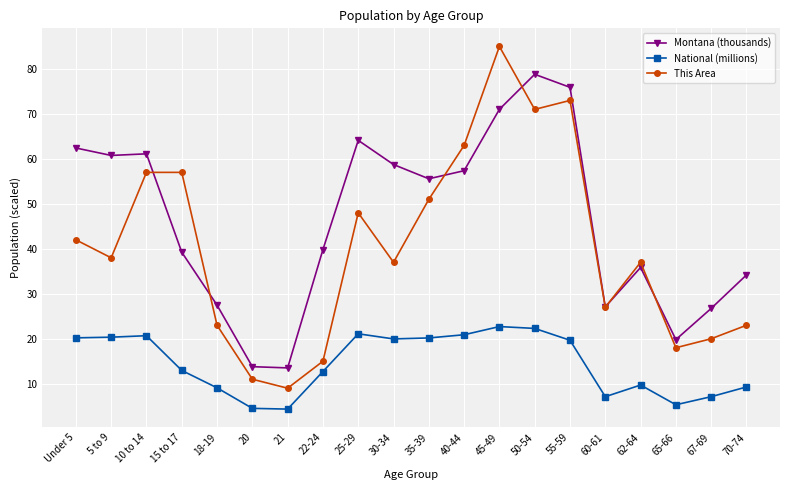

What position from the left is 70-74?

20